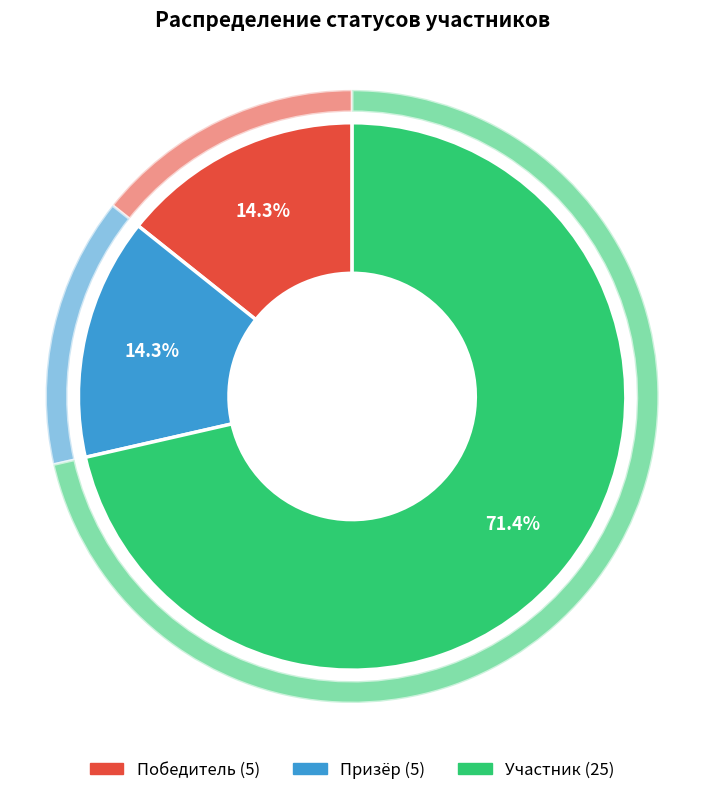

Which slice represents more than half of the pie?

Участник